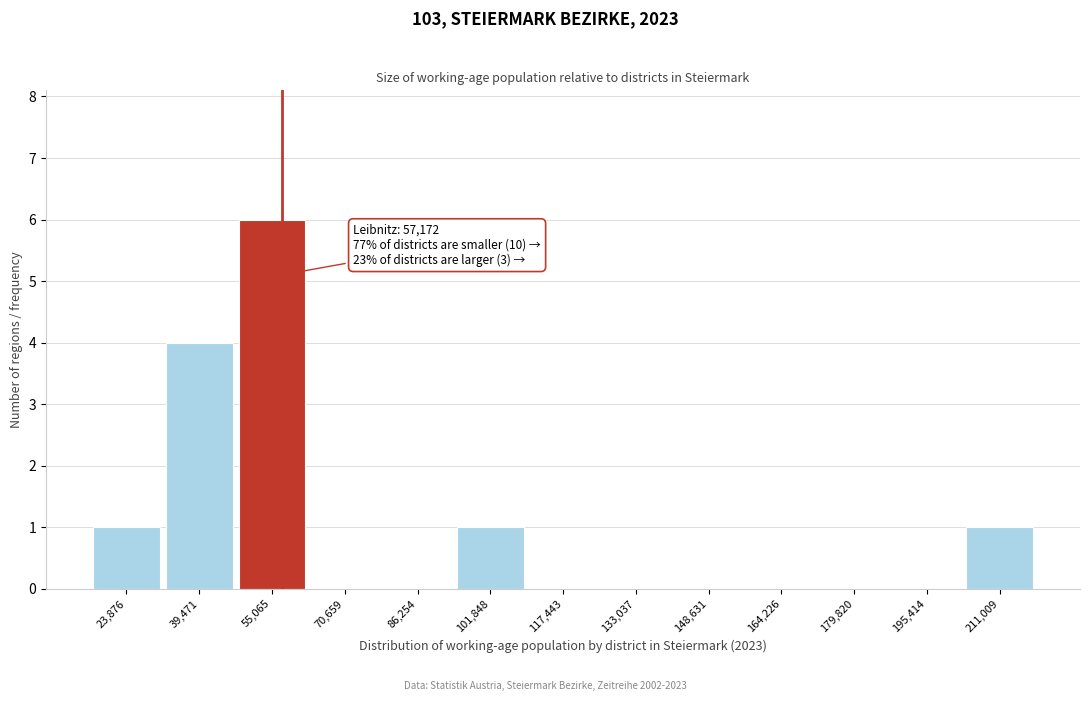

Over which range of the x-axis is the bar tallest?

48000 to 62000